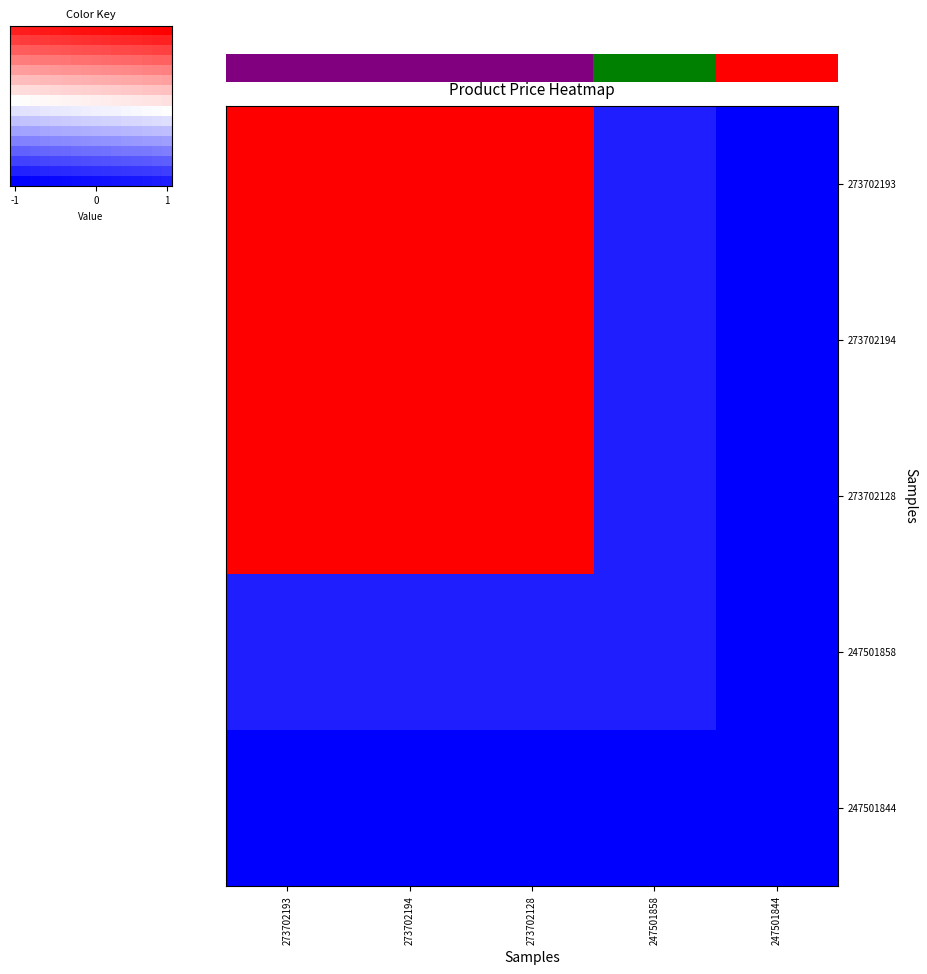

At which label does 273702194 reach its peak?

273702193